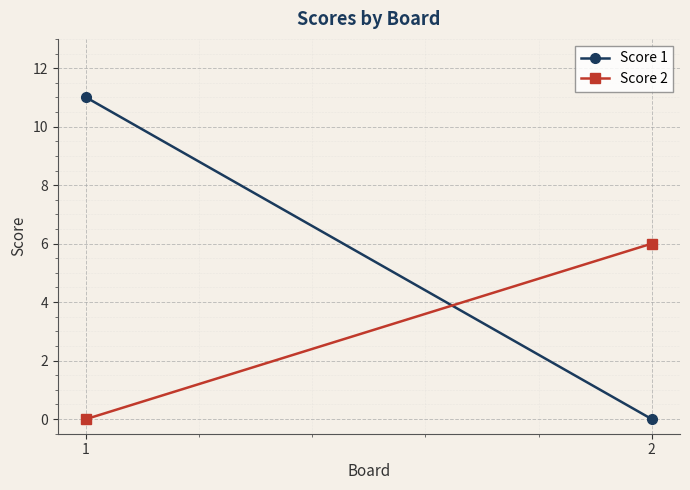

What is the sum of all Score 2 values?

6